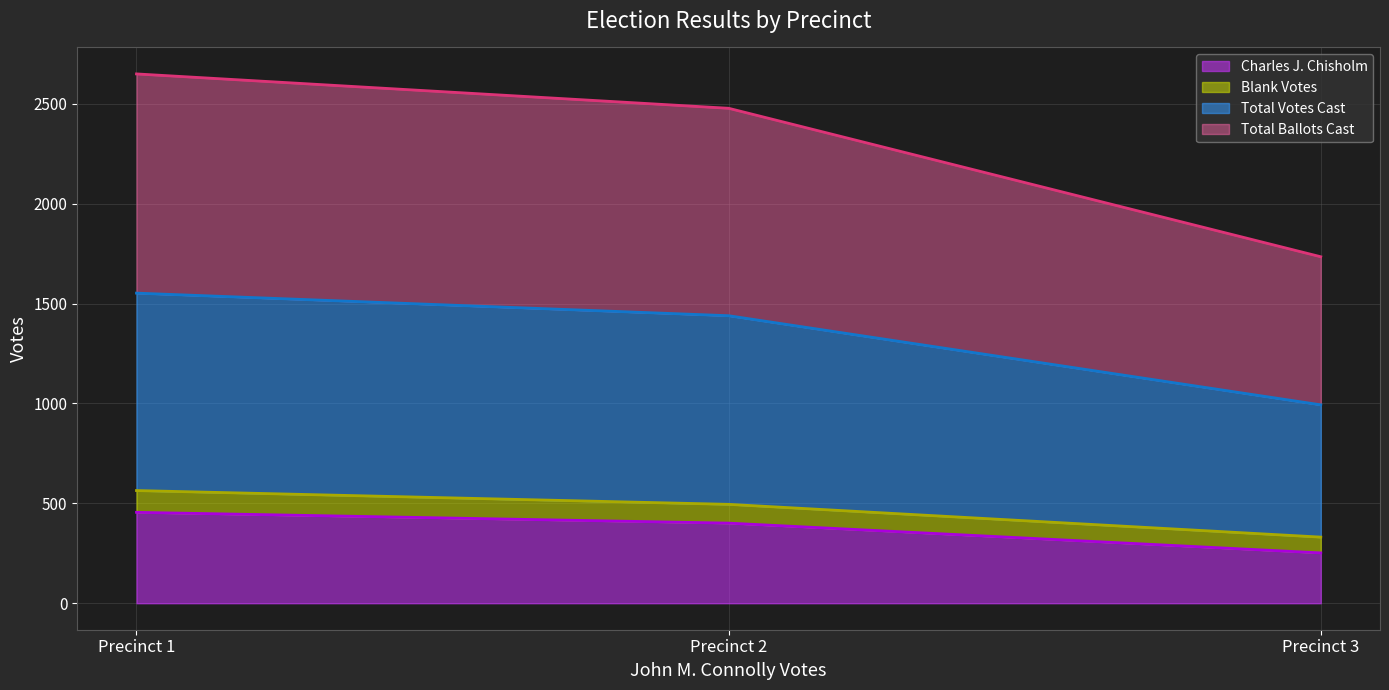

The value of Charles J. Chisholm line at Precinct 1 is 686. True or false?

False